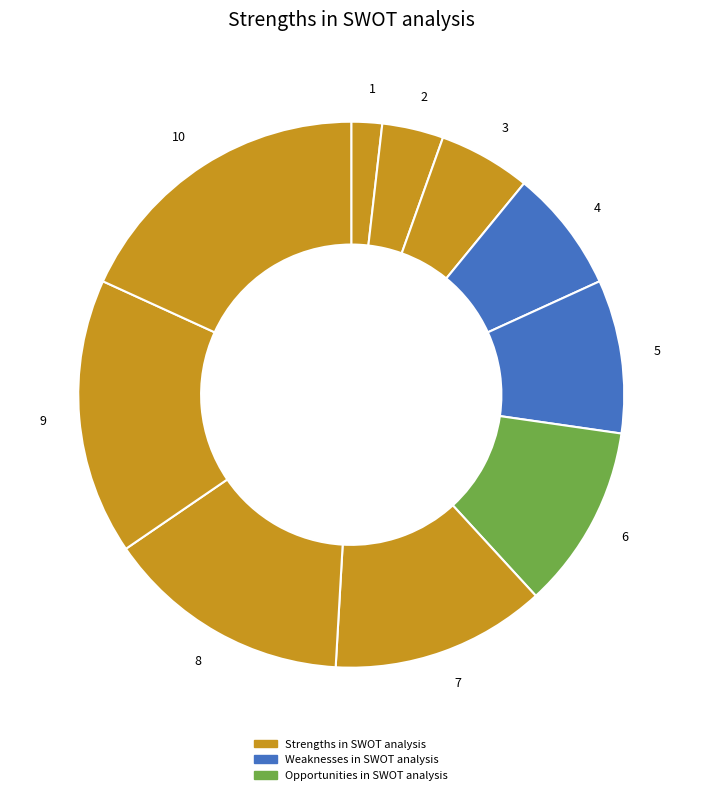

Approximately how many times larger is the value at 6 compared to 1?

6.0